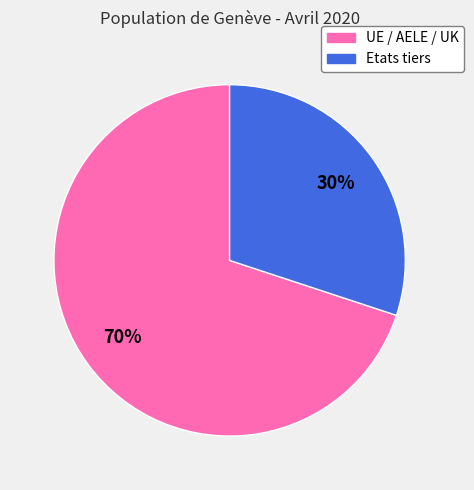

Combined, do Etats tiers and UE / AELE / UK account for over 50%?

Yes